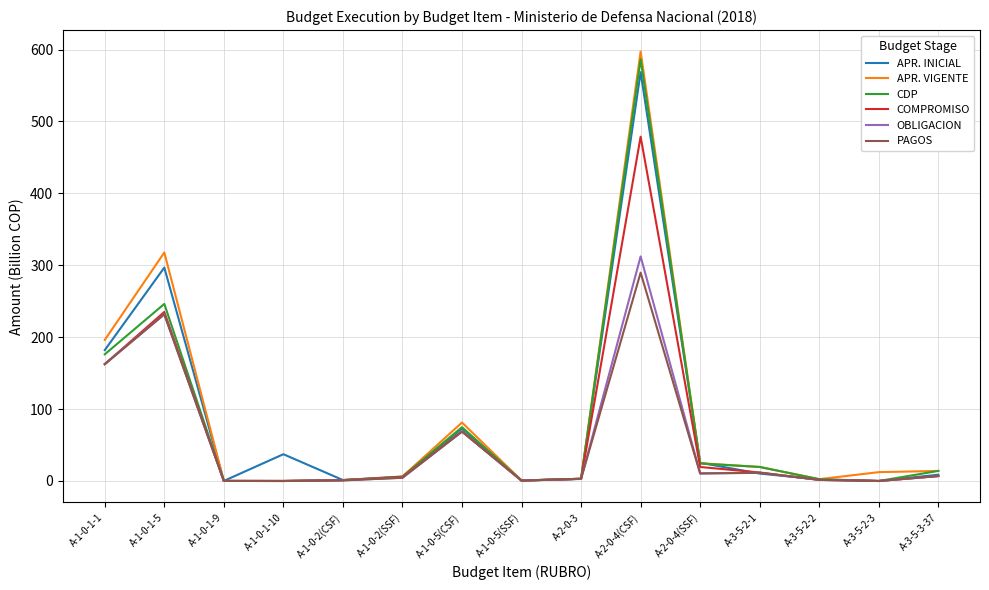

At which label does OBLIGACION reach its peak?

A-2-0-4(CSF)